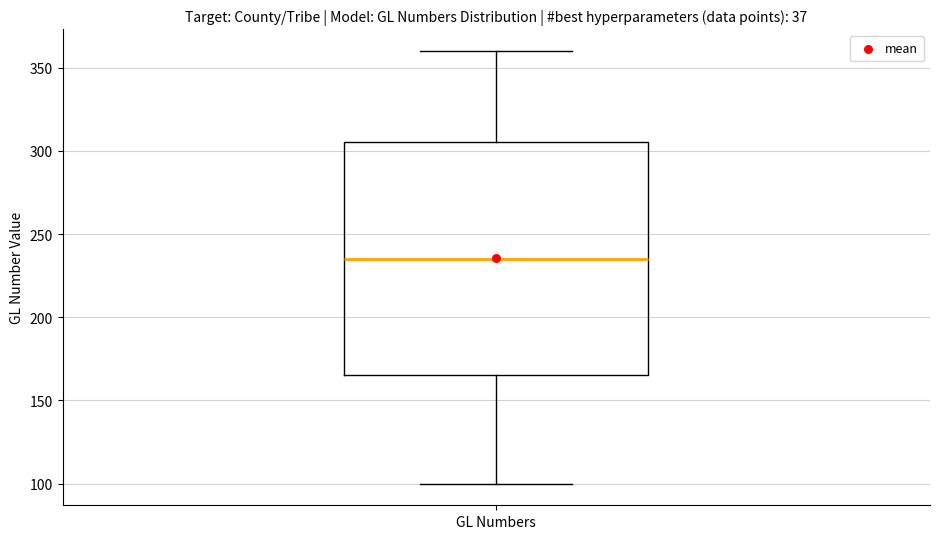

Where is the lower edge of the box for GL Numbers on the y-axis? The values are not printed on the chart, so give them approximately, as read against the axis.

165